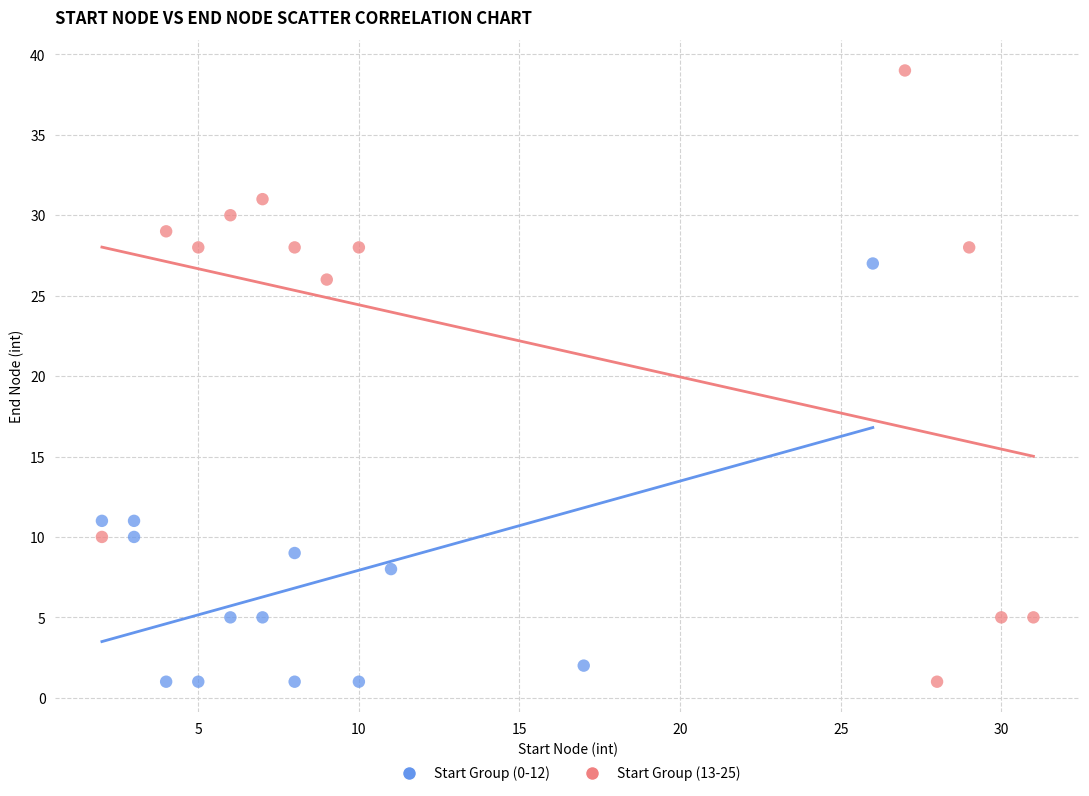

Which series contains the highest Y value?

Start Group (13-25)